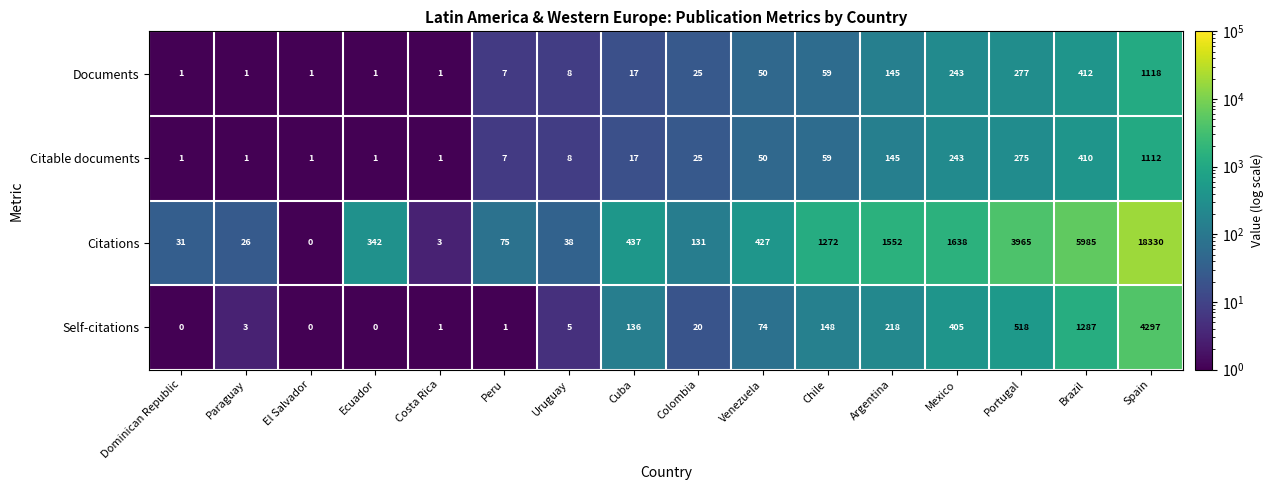

Which series changed the most between Uruguay and Venezuela?

Citations